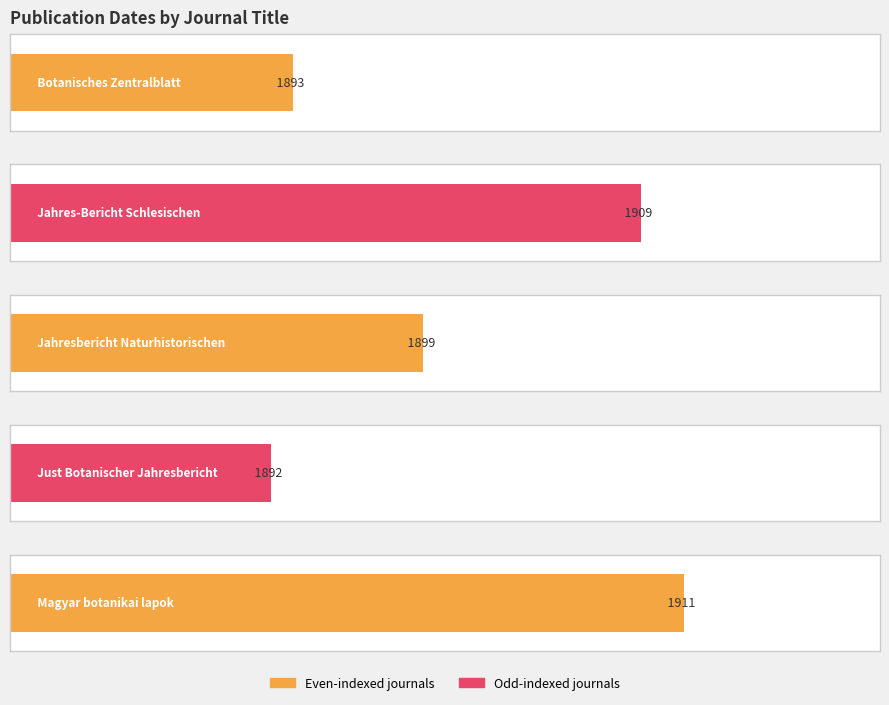

Rank the categories by value from highest to lowest.

Magyar botanikai lapok, Jahres-Bericht Schlesischen, Jahresbericht Naturhistorischen, Botanisches Zentralblatt, Just Botanischer Jahresbericht